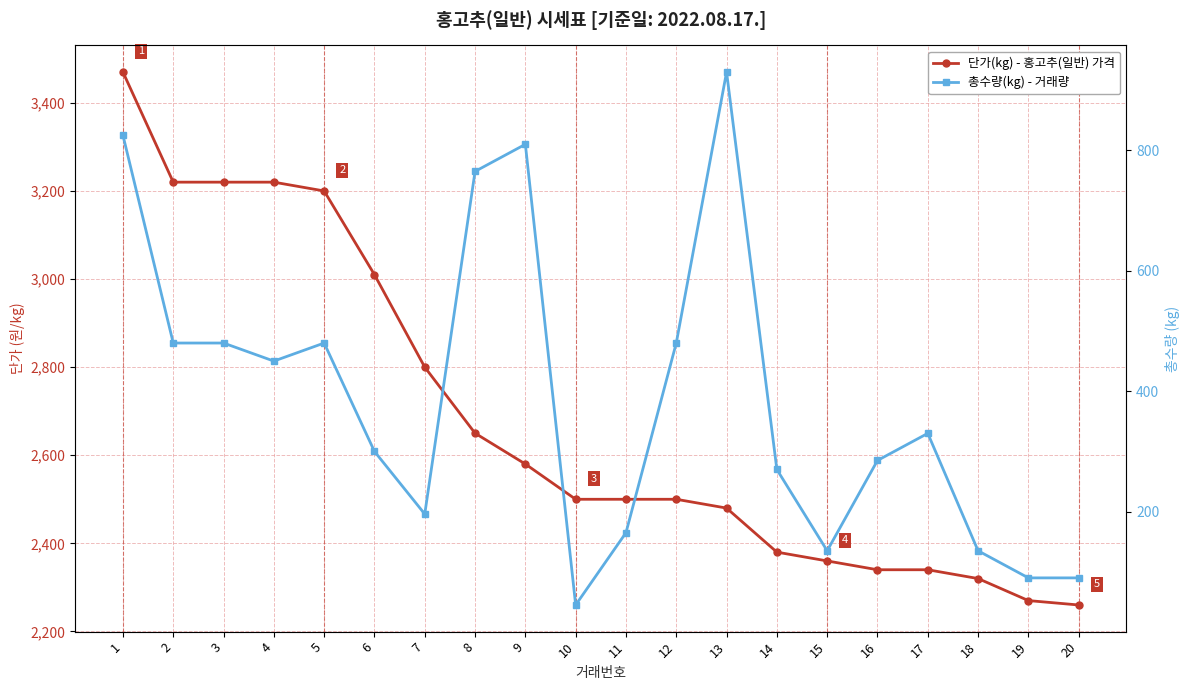

Which series has the widest spread of values?

단가(kg) - 홍고추(일반) 가격